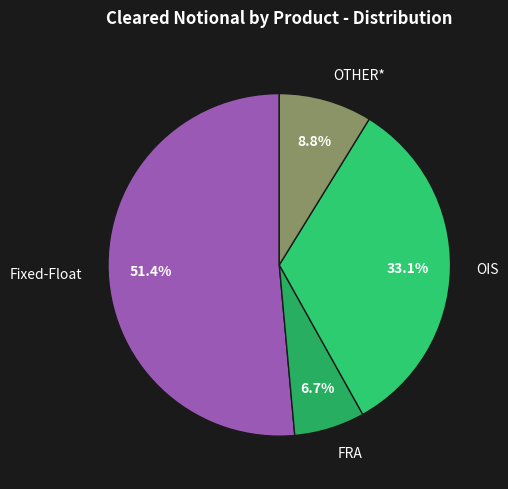

Between FRA and OTHER*, which is larger?

OTHER*